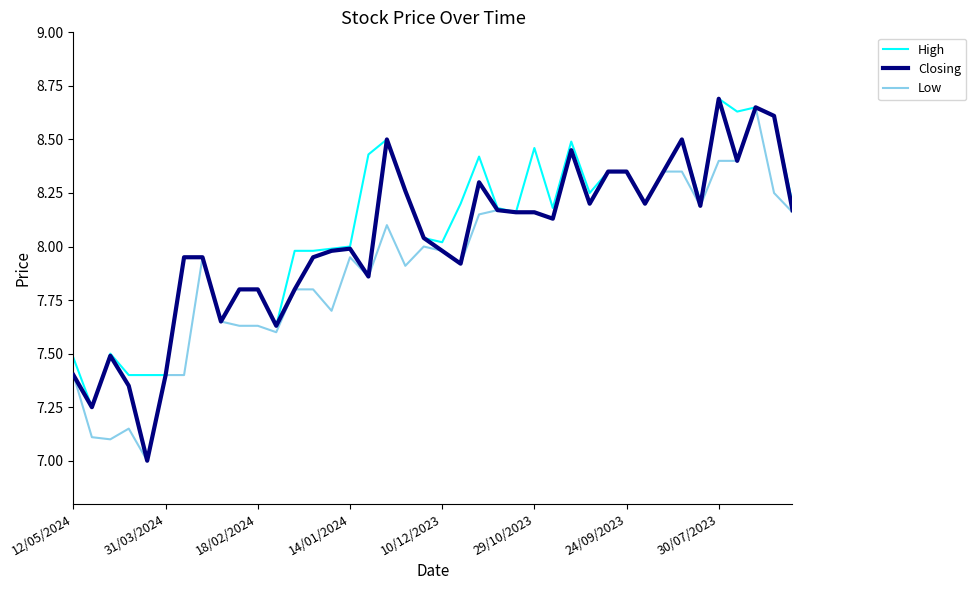

What is the minimum value shown in the chart?

7.0